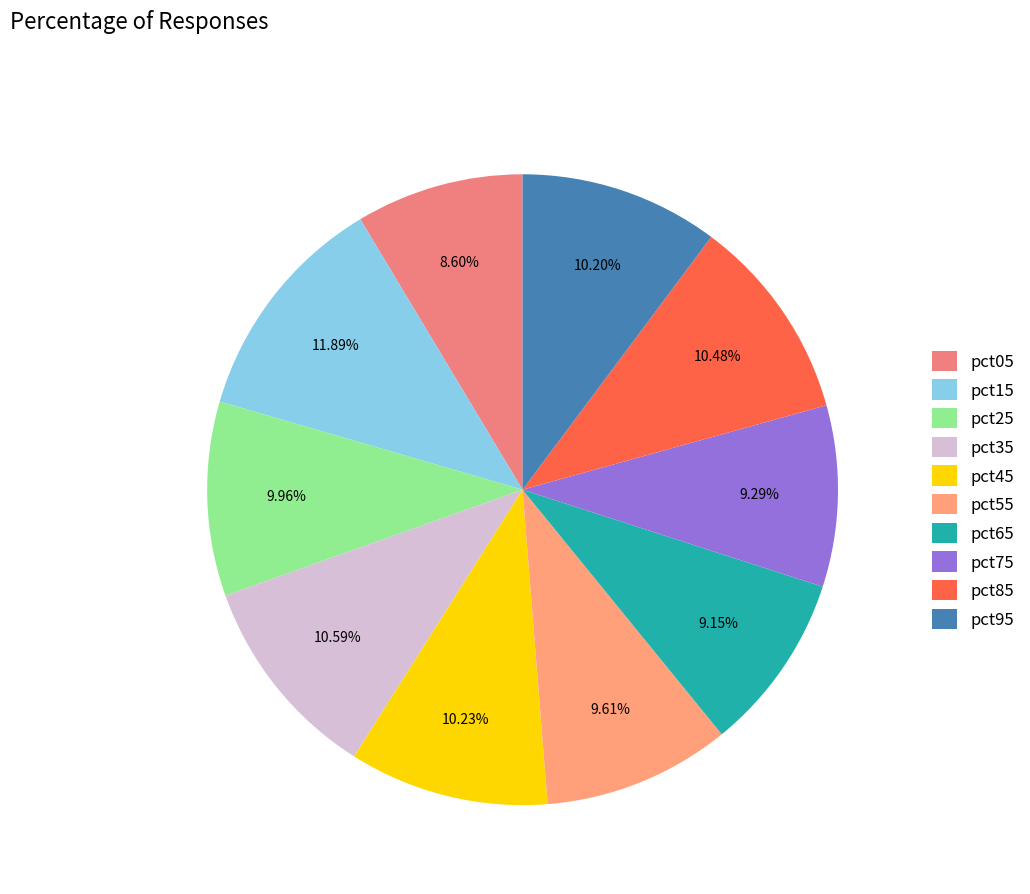

To the nearest percent, what is the difference between the largest and smallest slice percentages?

3%